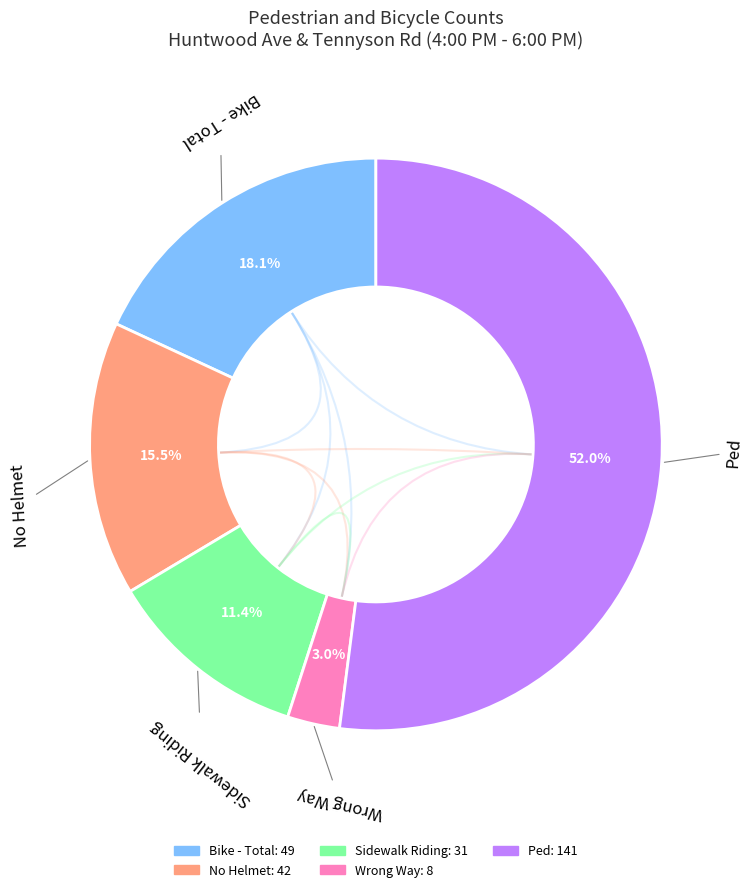

Is there any slice that represents more than half of the pie?

Yes